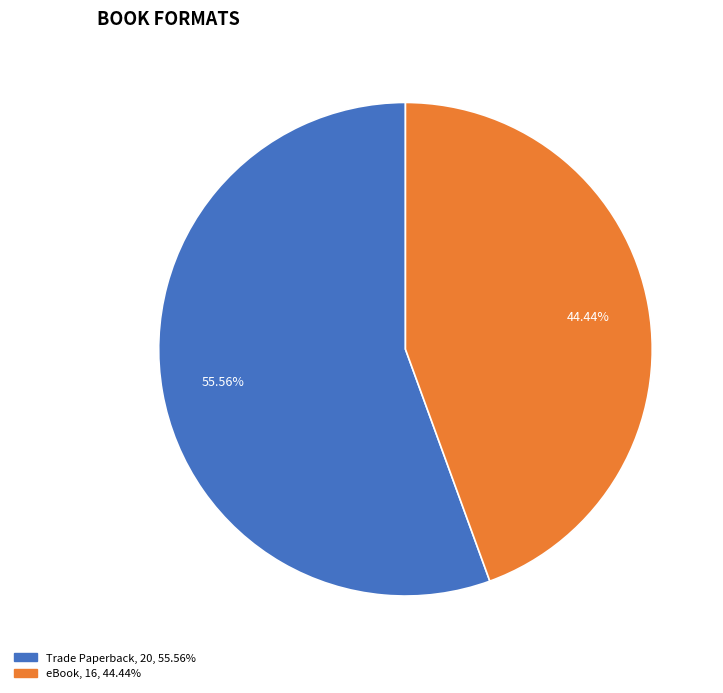

How many slices are in this pie chart?

2